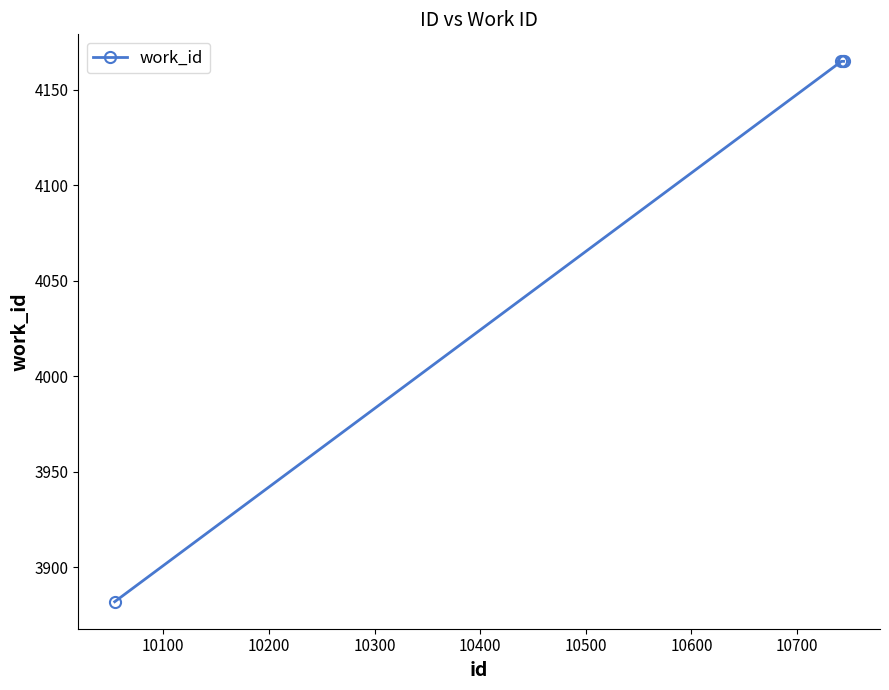

True or false: the data has more than 2 interior local peaks.

False